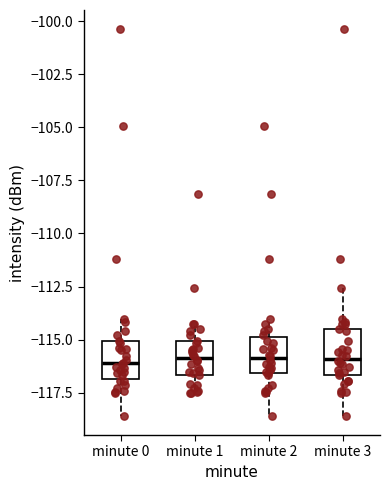

Reading left to right, transcribe this box plot: for each box, give where its median line is, the range the box spans, and where its two whiskers end, as read against the y-axis. The values are not printed on the chart, so give them approximately, as read against the axis.

minute 0: median -116.0, box -117.0 to -115.0, whiskers -118.5 to -114.0
minute 1: median -116.0, box -116.5 to -115.0, whiskers -117.5 to -114.5
minute 2: median -116.0, box -116.5 to -115.0, whiskers -118.5 to -114.0
minute 3: median -116.0, box -116.5 to -114.5, whiskers -118.5 to -112.5